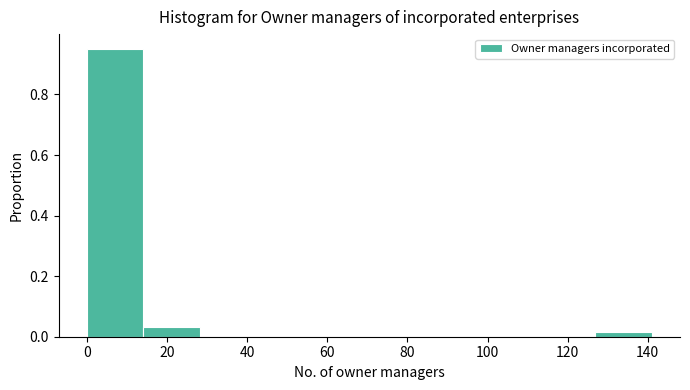

Reading left to right, transcribe this chart: for each bar, give the range it covers on the x-axis and its height. Neither the bar edges nor the heights are printed on the chart, so give them approximately, as read against the axes.

0 to 14: 0.96
14 to 28: 0.04
28 to 42: 0
42 to 56: 0
56 to 70: 0
70 to 84: 0
84 to 98: 0
98 to 112: 0
112 to 126: 0
126 to 142: under 0.02